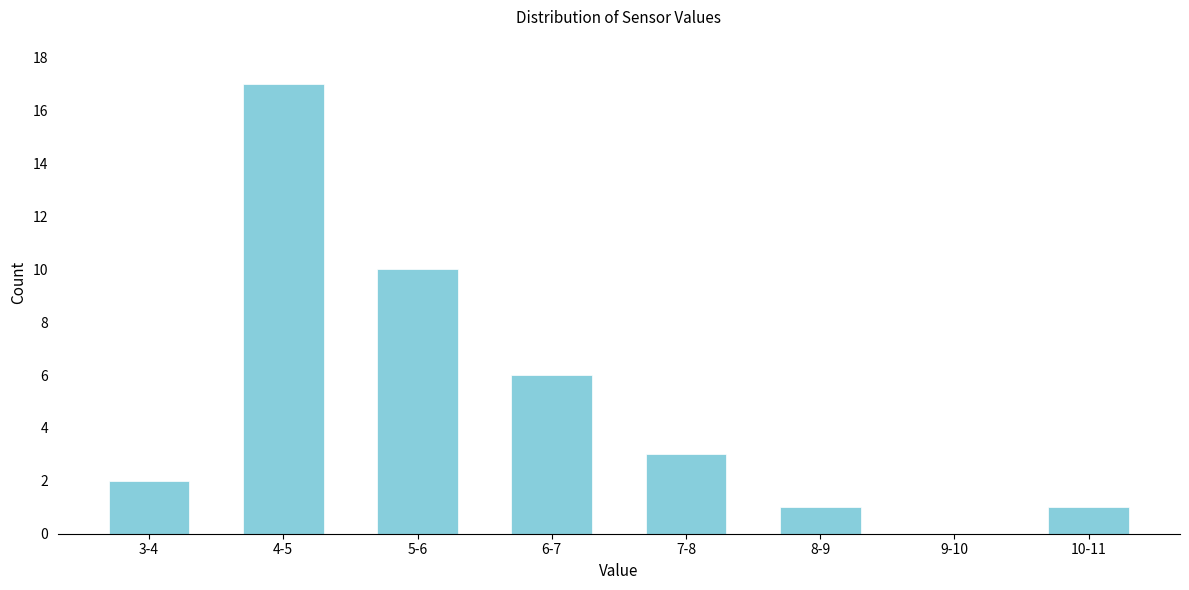

Reading right to left, transcribe all the data shown in this chart.

10-11=1	9-10=0	8-9=1	7-8=3	6-7=6	5-6=10	4-5=17	3-4=2